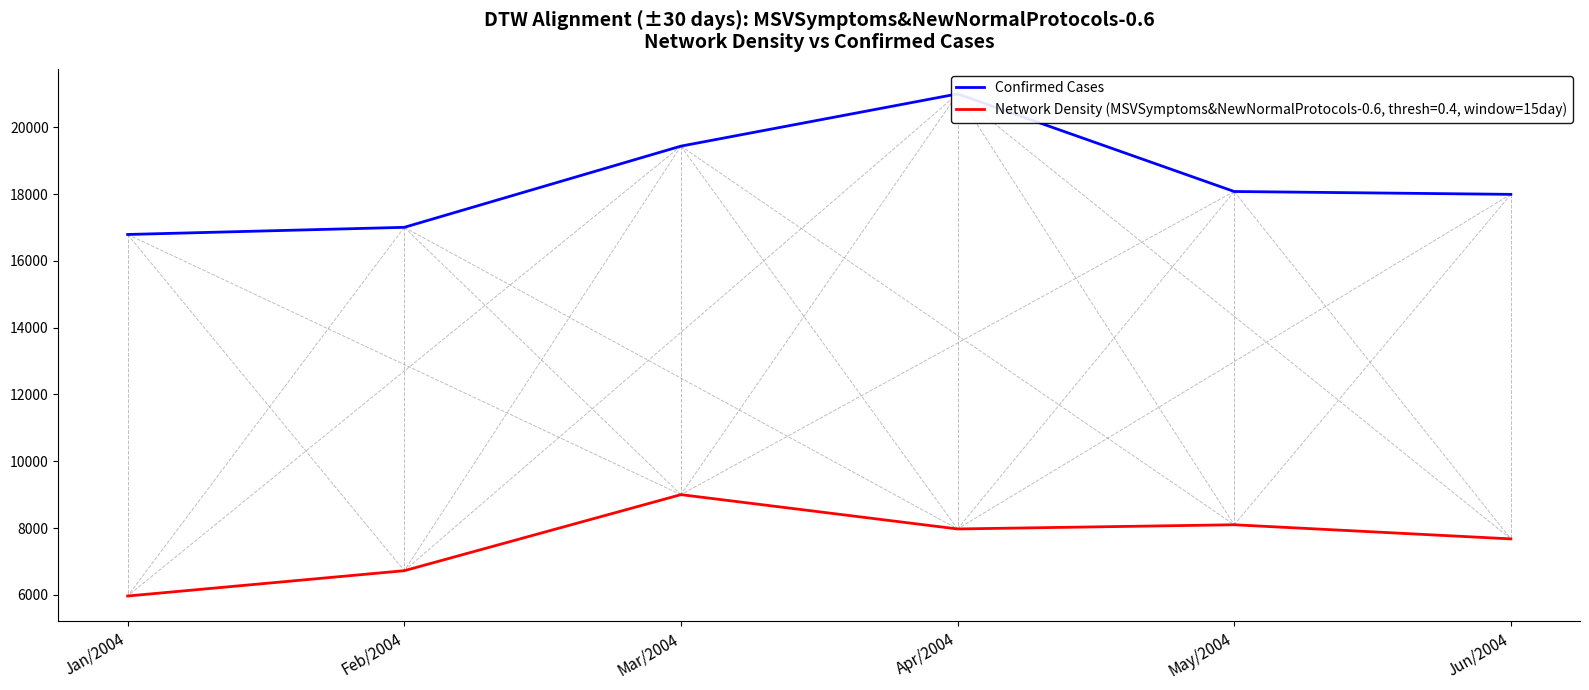

Rank the categories by value from highest to lowest.

Apr/2004, Mar/2004, May/2004, Jun/2004, Feb/2004, Jan/2004